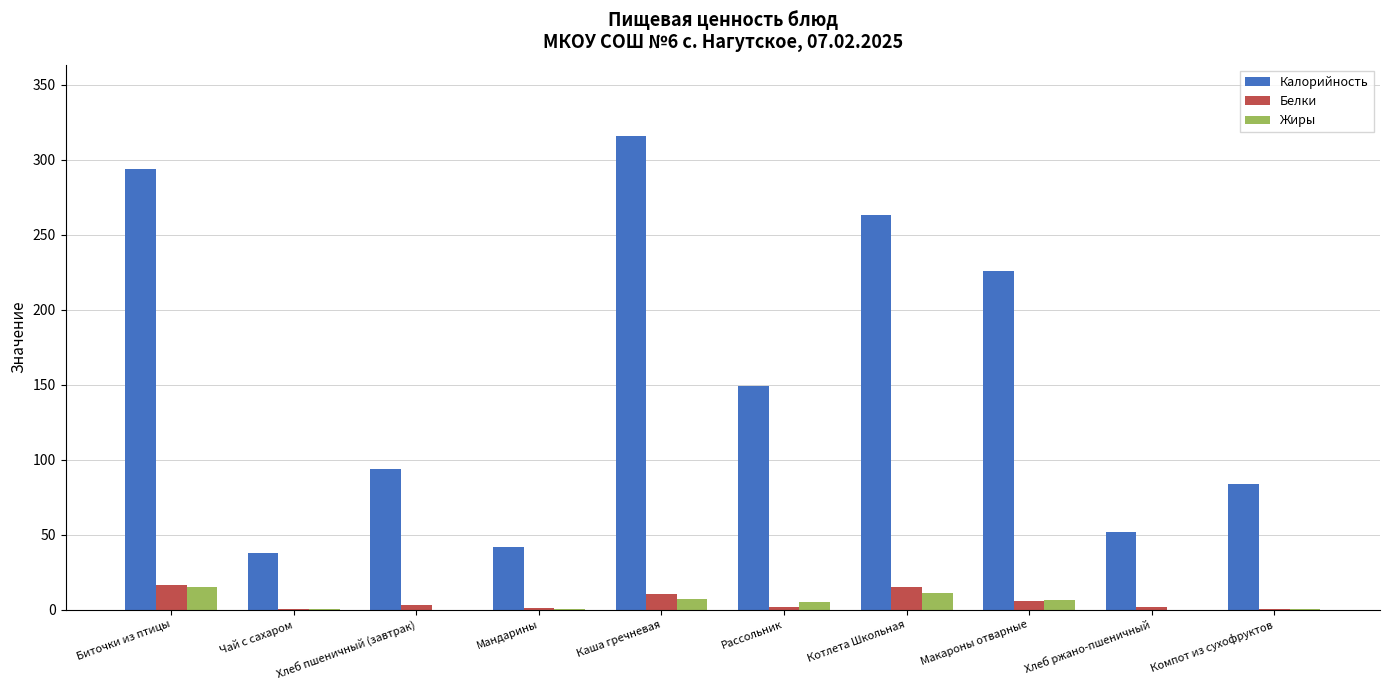

What are all the series names shown in the legend?

Калорийность, Белки, Жиры